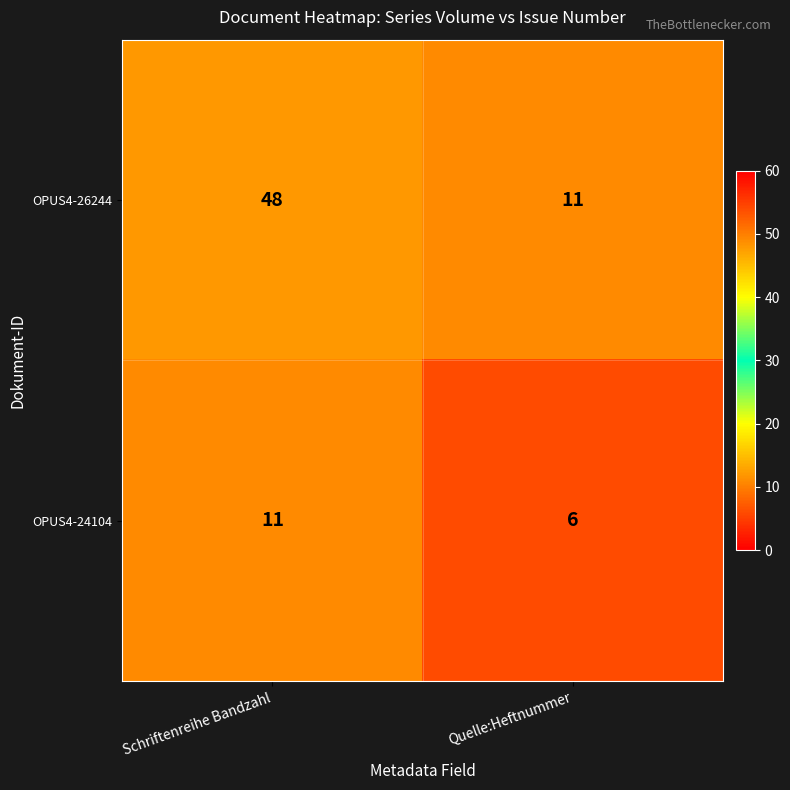

List the series in order of their peak value, lowest first.

OPUS4-24104, OPUS4-26244